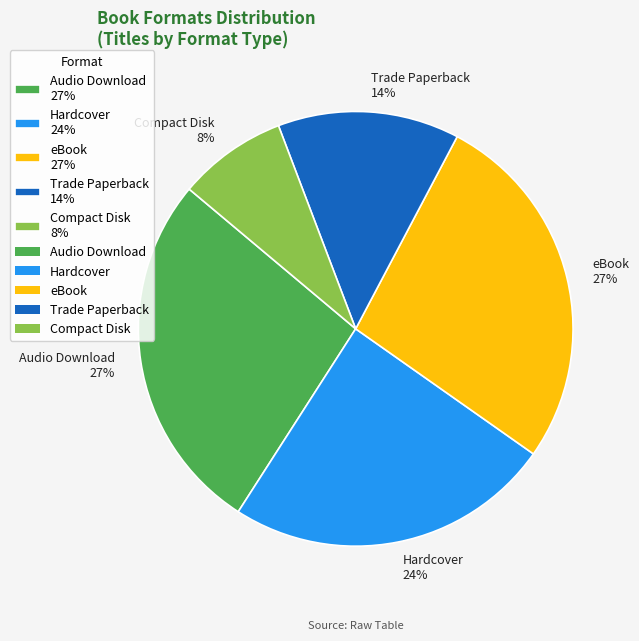

How many slices are in this pie chart?

5